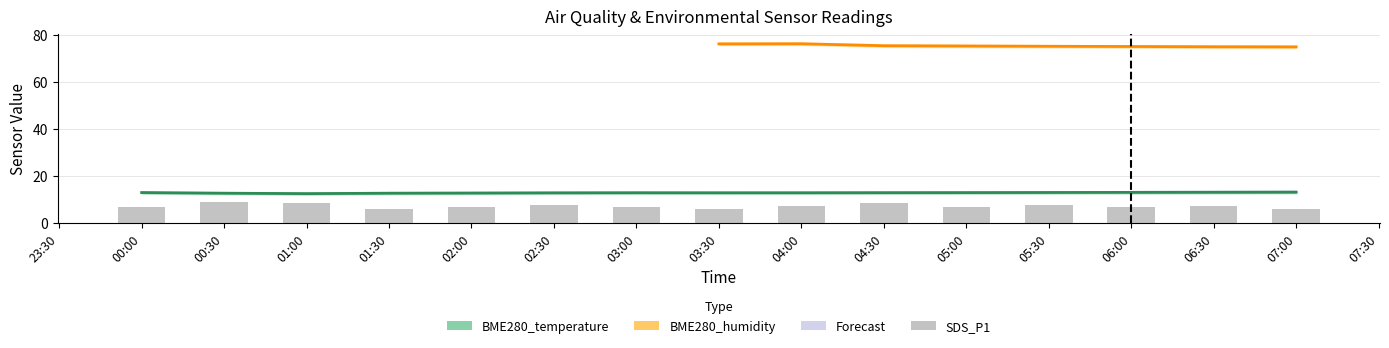

What is the difference between the second highest and minimum values in the SDS_P1 series?

2.8